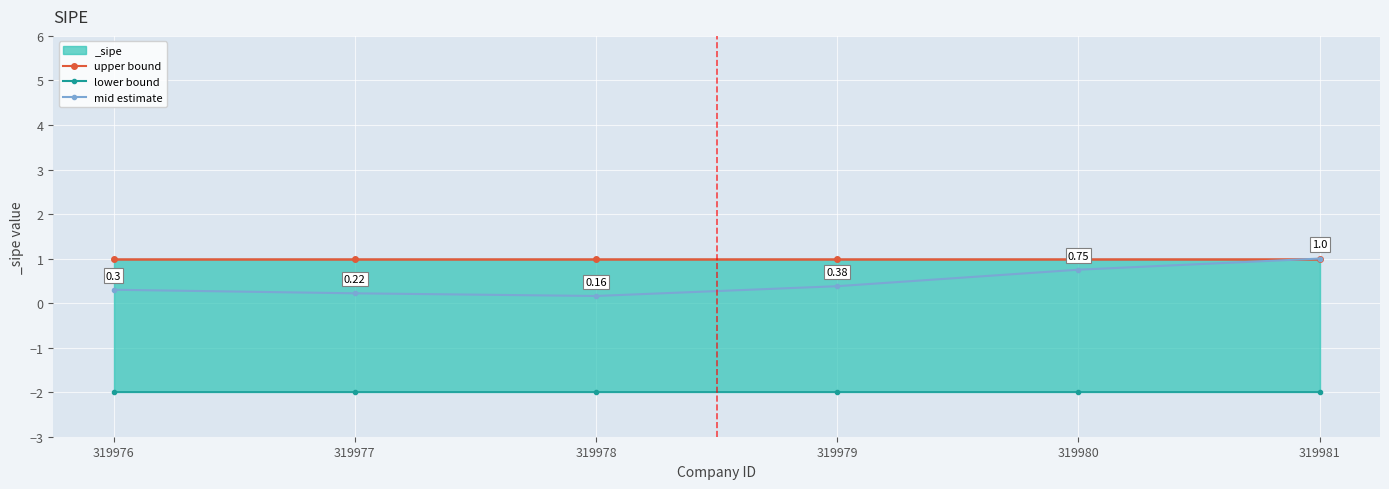

At 319977, list the series in order from smallest to largest.

lower bound, mid estimate, upper bound